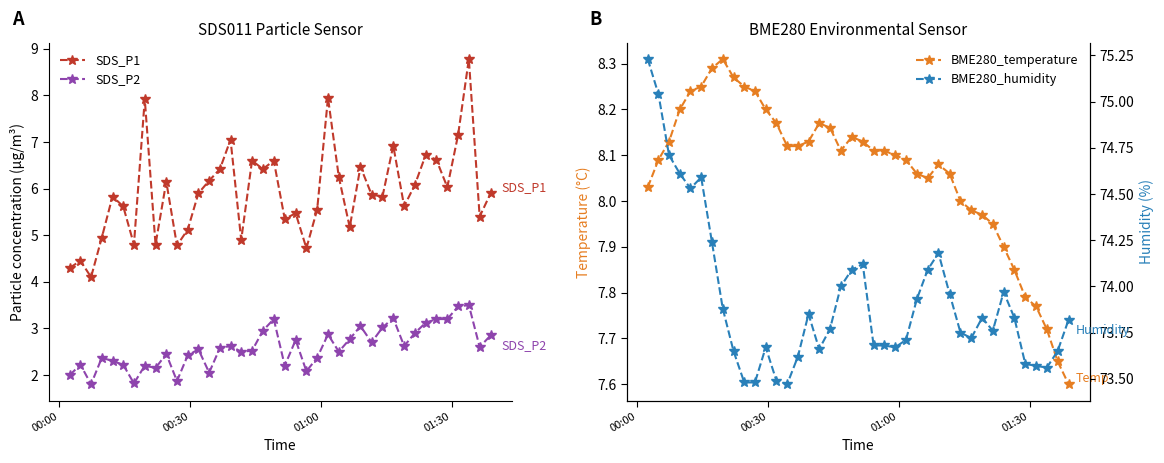

What is the value of the BME280_humidity point at the 4th from the left?

74.6